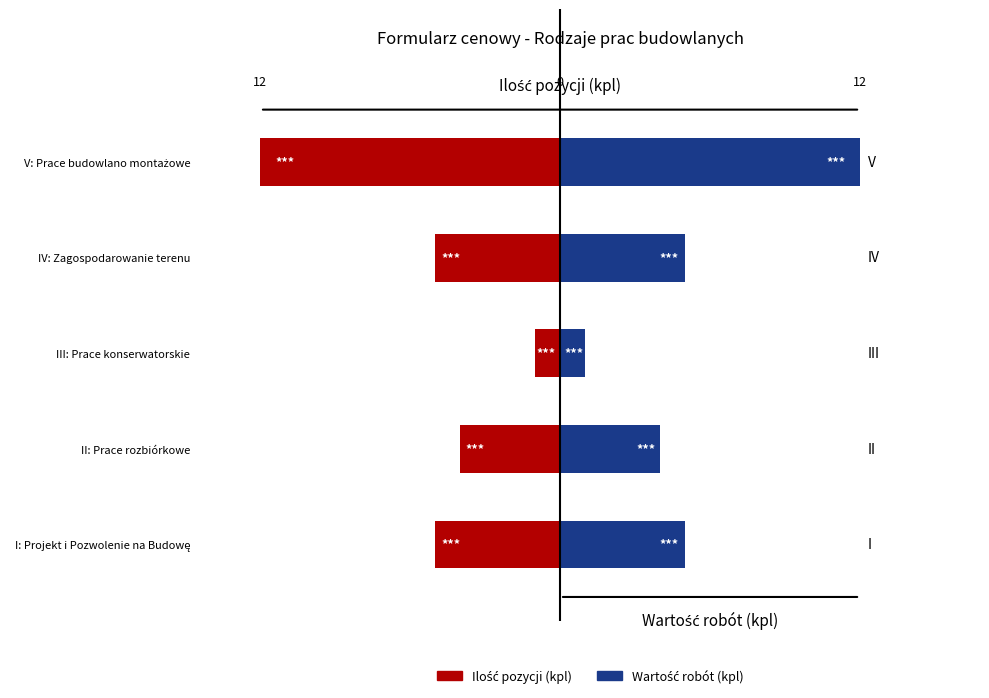

What is the maximum value for Ilość pozycji (kpl)?

-1